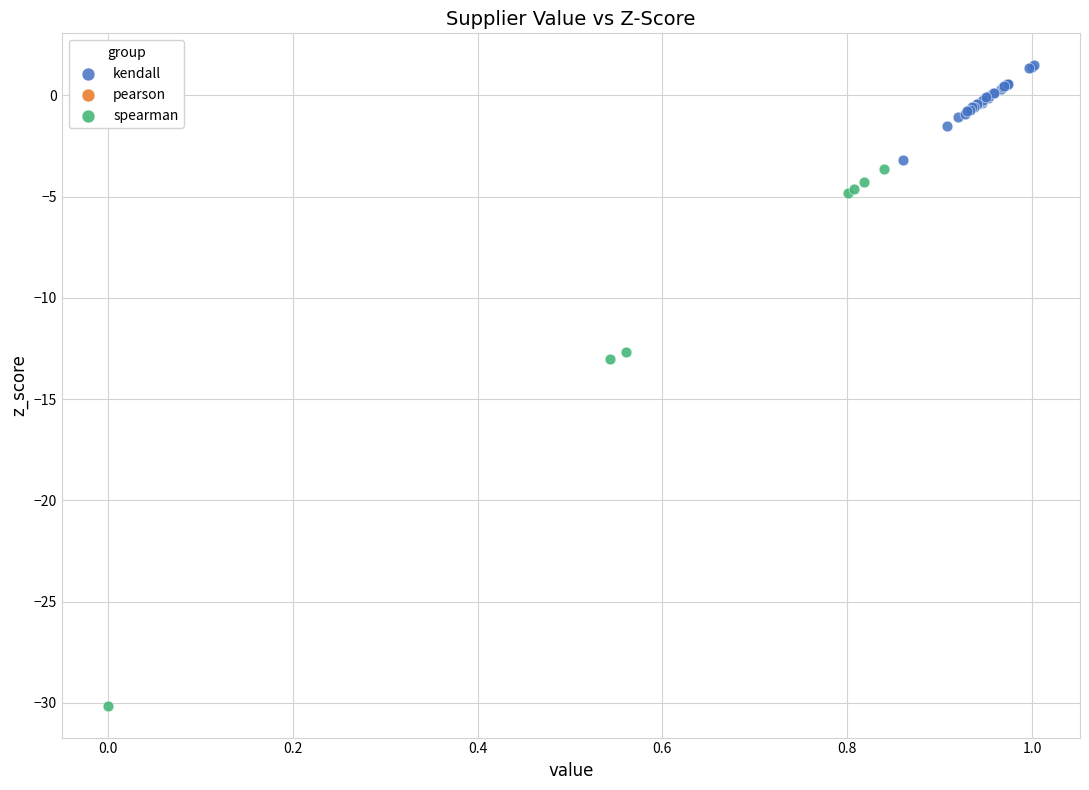

Which series reaches the maximum Y coordinate?

kendall